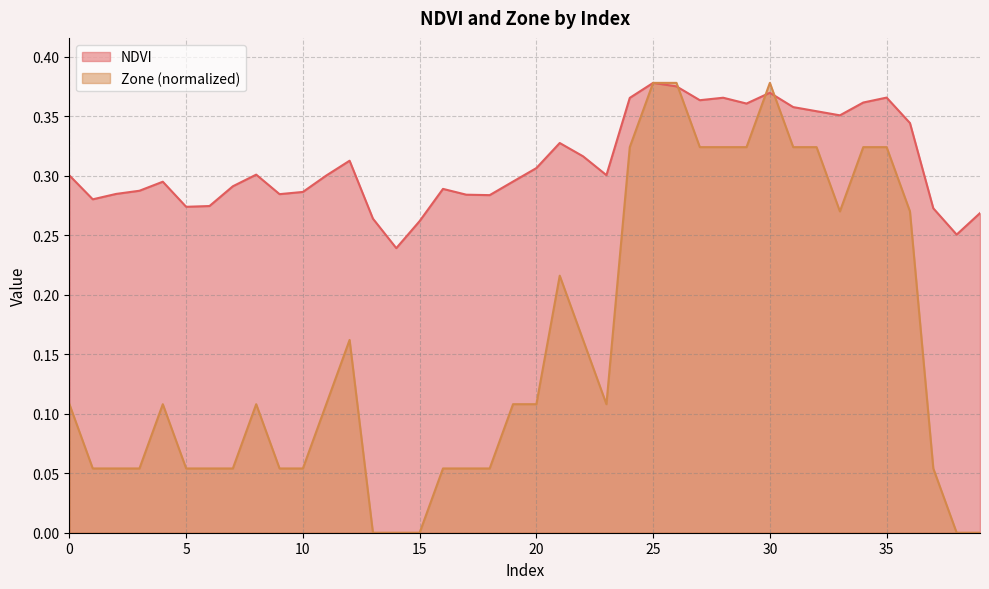

Does the chart have visible grid lines?

Yes